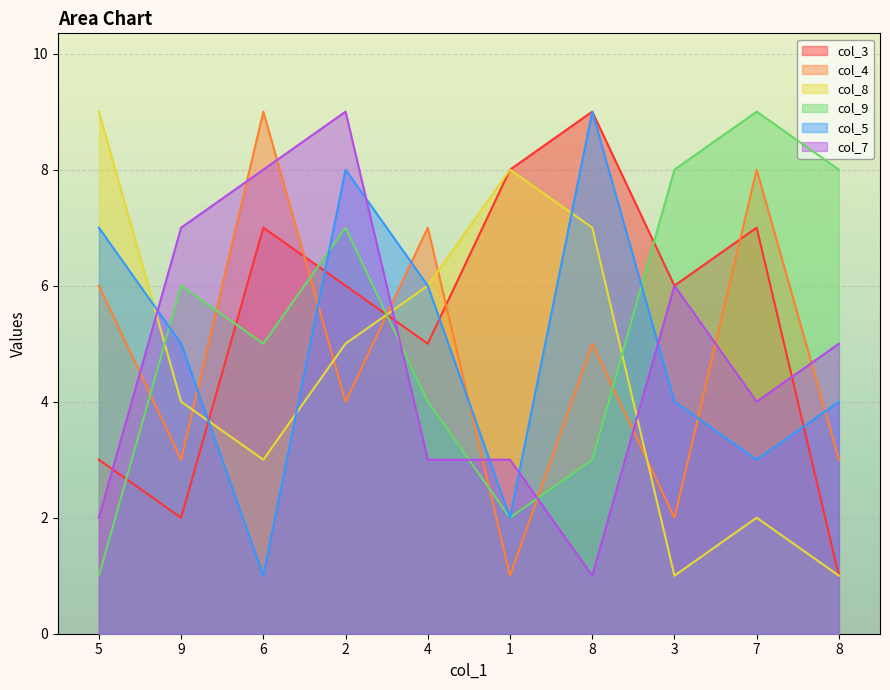

Is it true that col_3 equals 8 at 1?

True